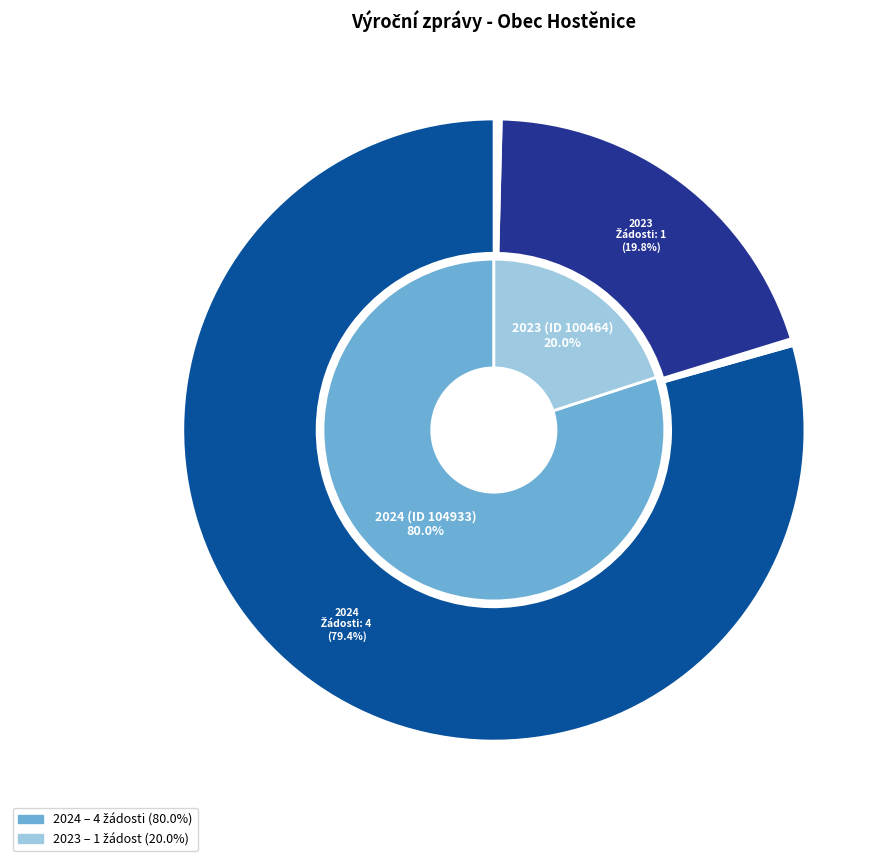

Do 2024 (ID 104933) and 2023 (ID 100464) together represent more than half of the pie?

Yes